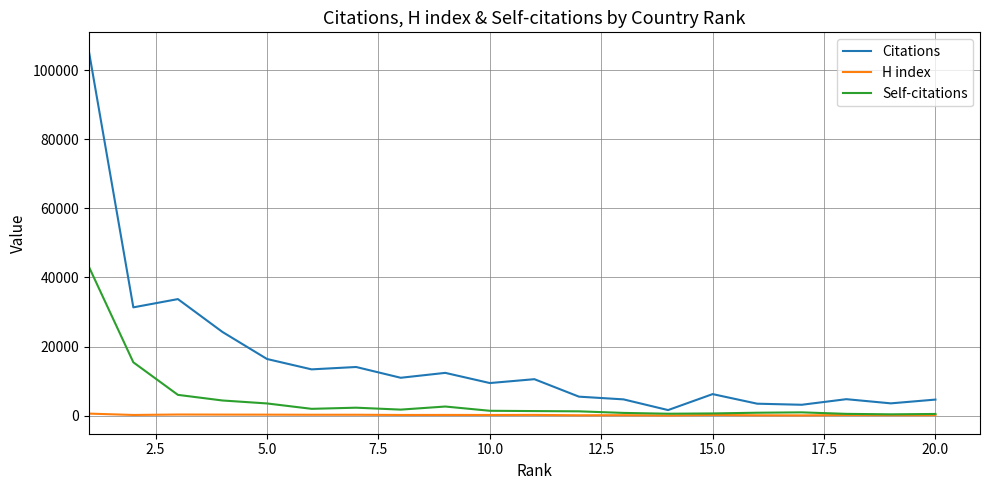

In Self-citations, how many points are higher than both neighbors (excluding endpoints)?

3